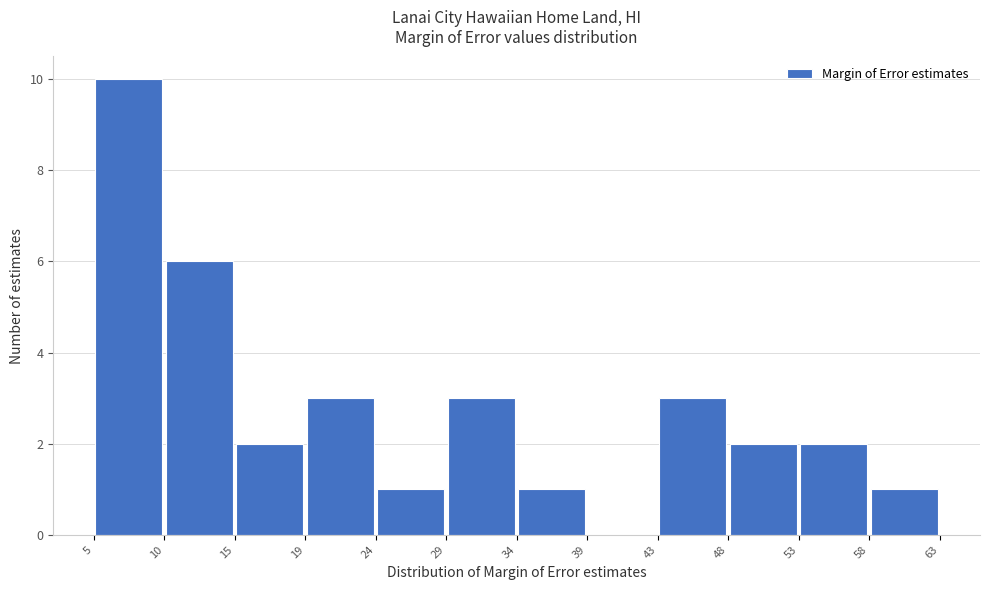

Reading left to right, transcribe this chart: for each bar, give the range it covers on the x-axis and its height. The values are not printed on the chart, so give them approximately, as read against the axis.

5 to 10: 10
10 to 15: 6
15 to 19: 2
19 to 24: 3
24 to 29: 1
29 to 34: 3
34 to 39: 1
39 to 43: 0
43 to 48: 3
48 to 53: 2
53 to 58: 2
58 to 63: 1